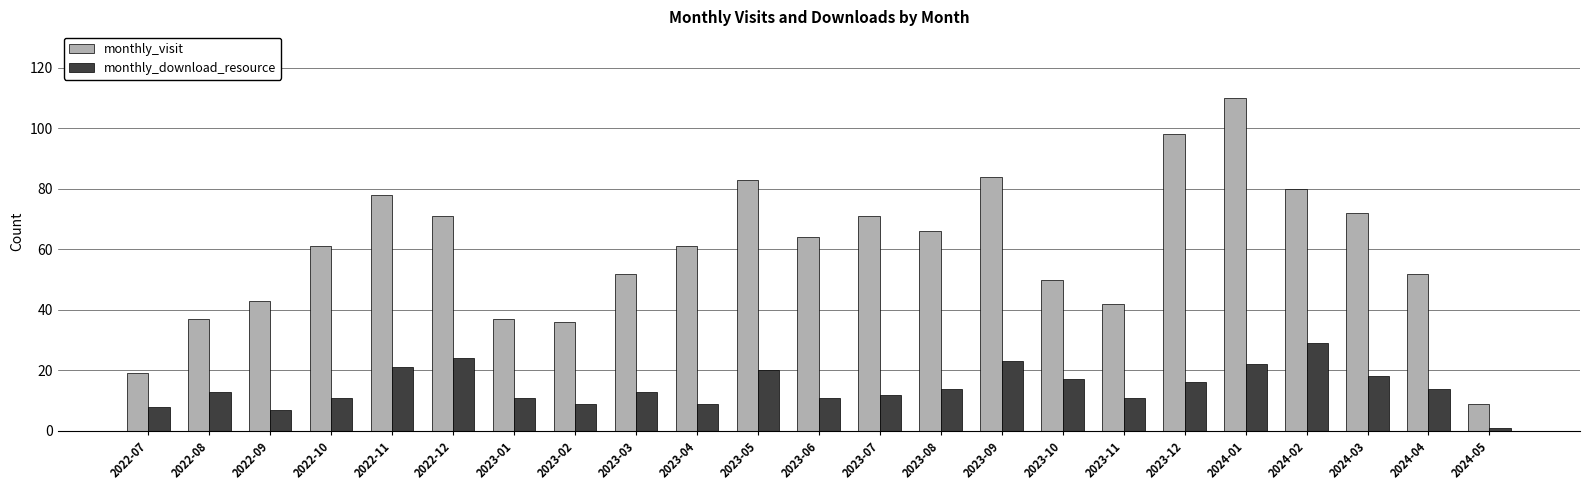

What is the label of the 11th bar from the right?

2023-07